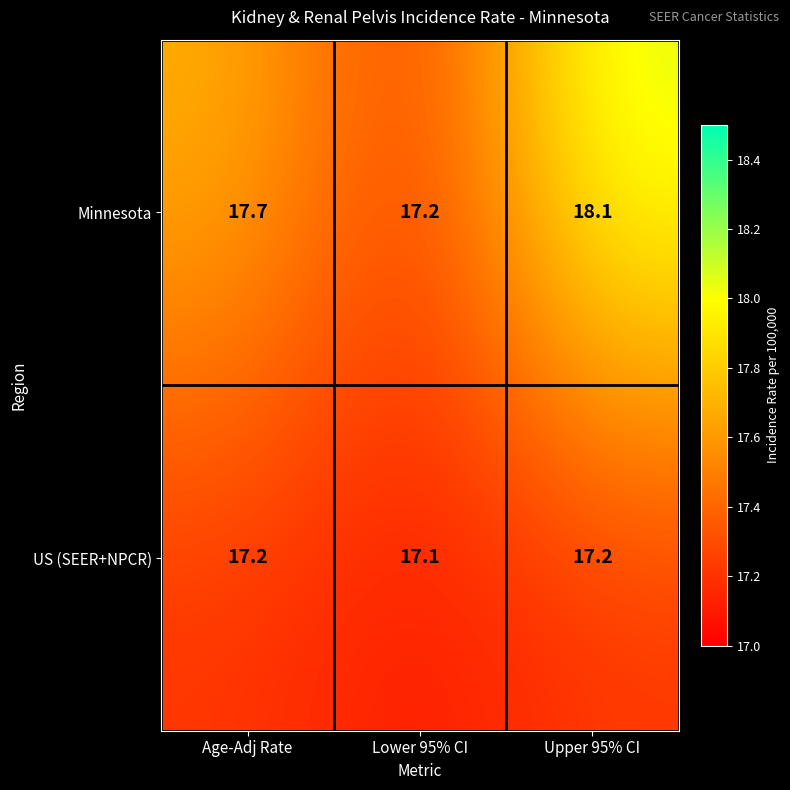

List the series in order of their overall mean, lowest first.

US (SEER+NPCR), Minnesota